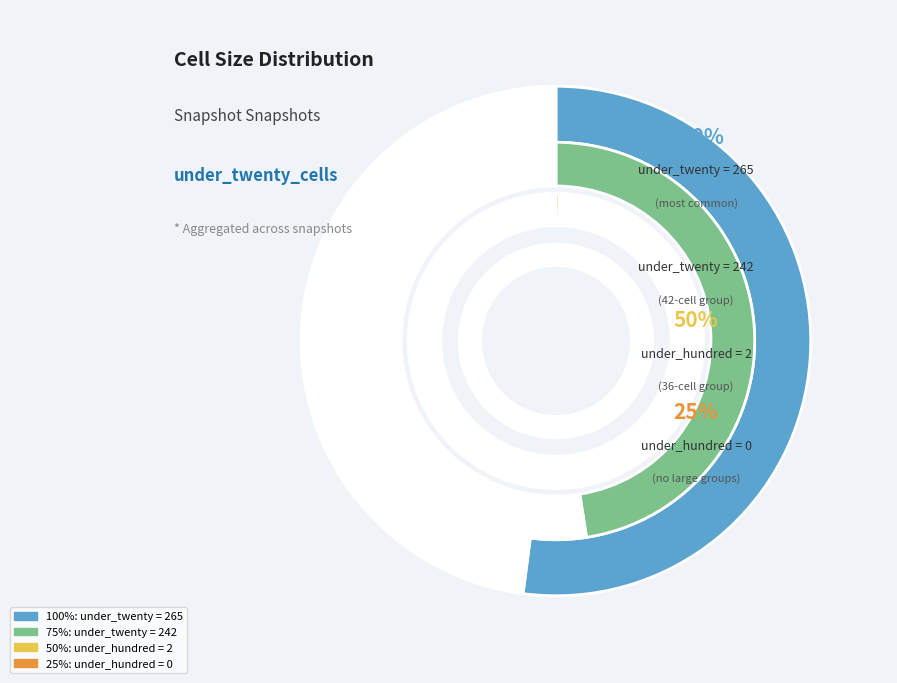

True or false: 42 accounts for 54% of the total.

True